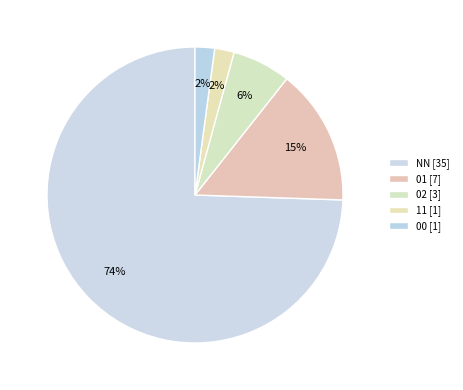

What percentage is NOT represented by 00?

97.9%